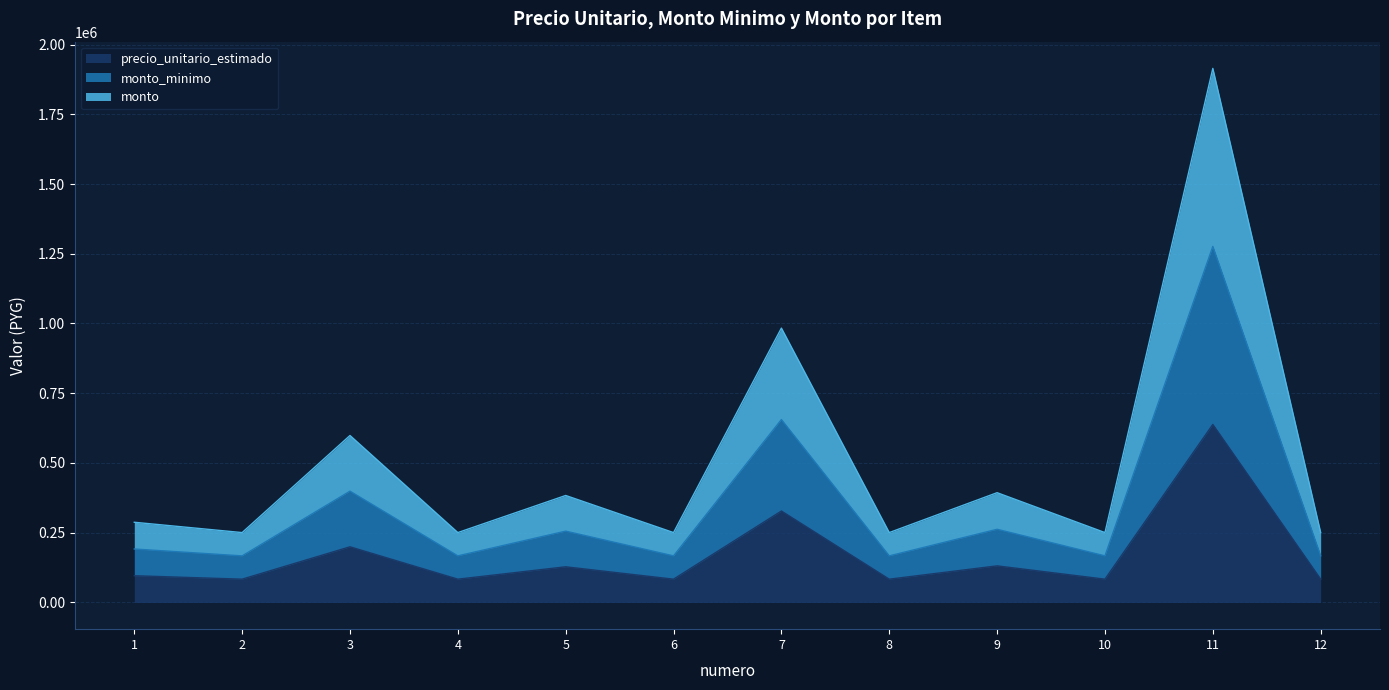

Is it true that monto_minimo equals 167000 at 2?

True